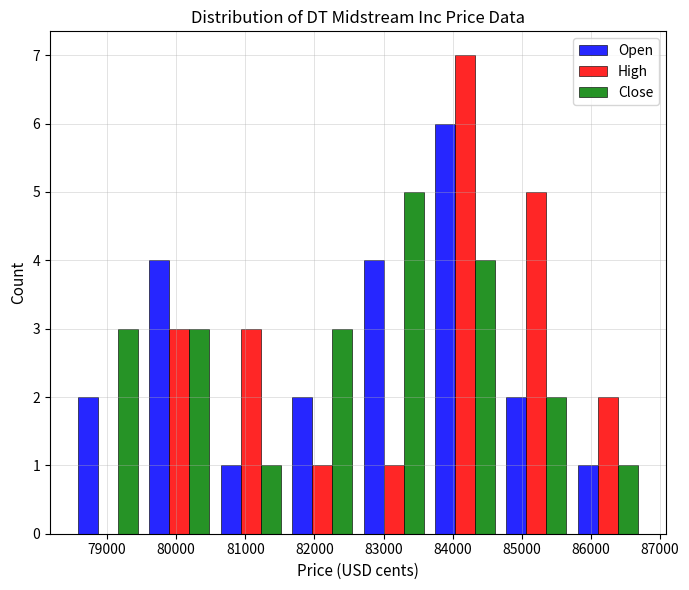

What is the height of the High bar covering 85700 to 86800 on the x-axis? Neither the bar edges nor the heights are printed on the chart, so give them approximately, as read against the axes.

2